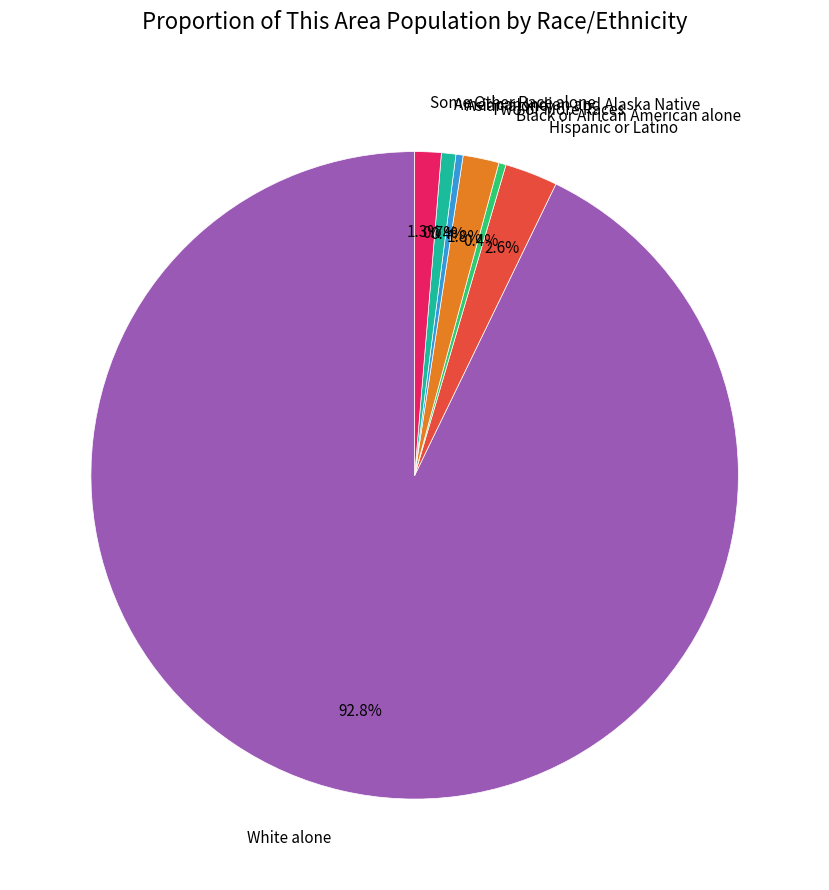

True or false: White alone accounts for 99% of the total.

False